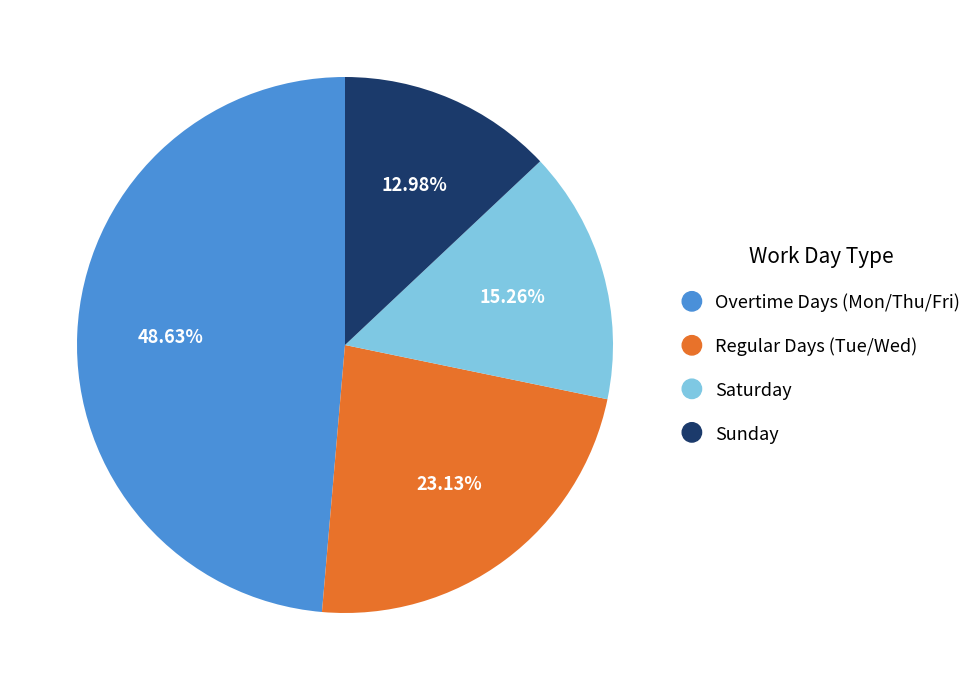

Rank the categories by value from highest to lowest.

Overtime Days (Mon/Thu/Fri), Regular Days (Tue/Wed), Saturday, Sunday